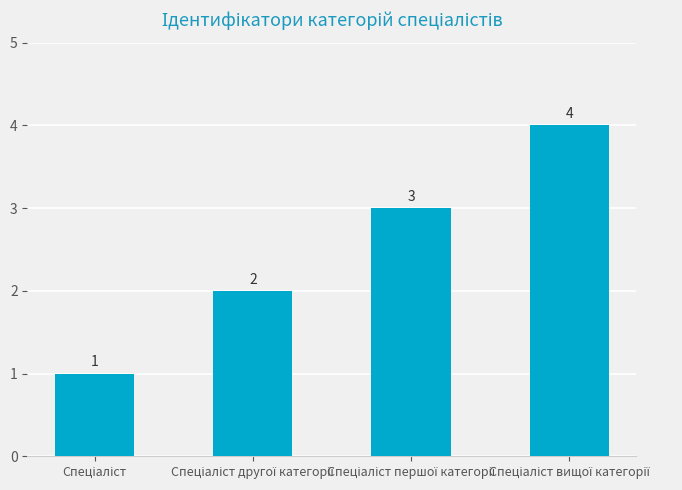

Count the values in the range 2 to 4.

3